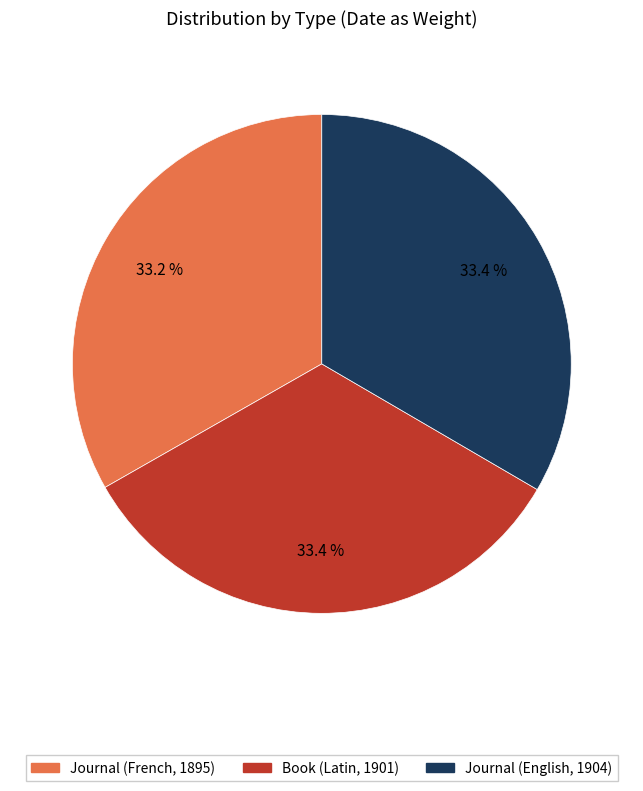

Approximately how many times larger is the value at Journal (English, 1904) compared to Journal (French, 1895)?

1.0